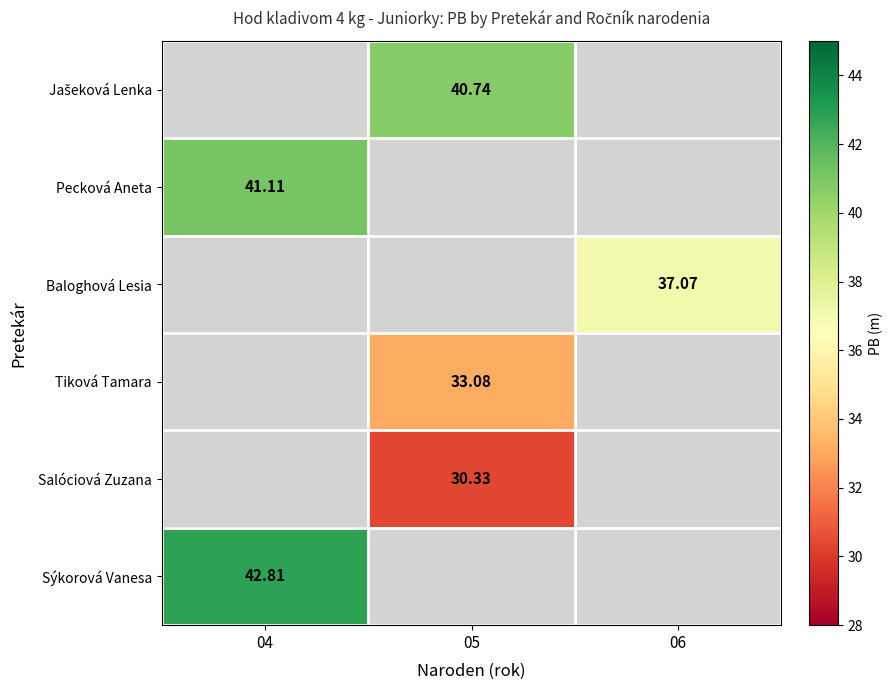

Which category has the highest value across all series?

04